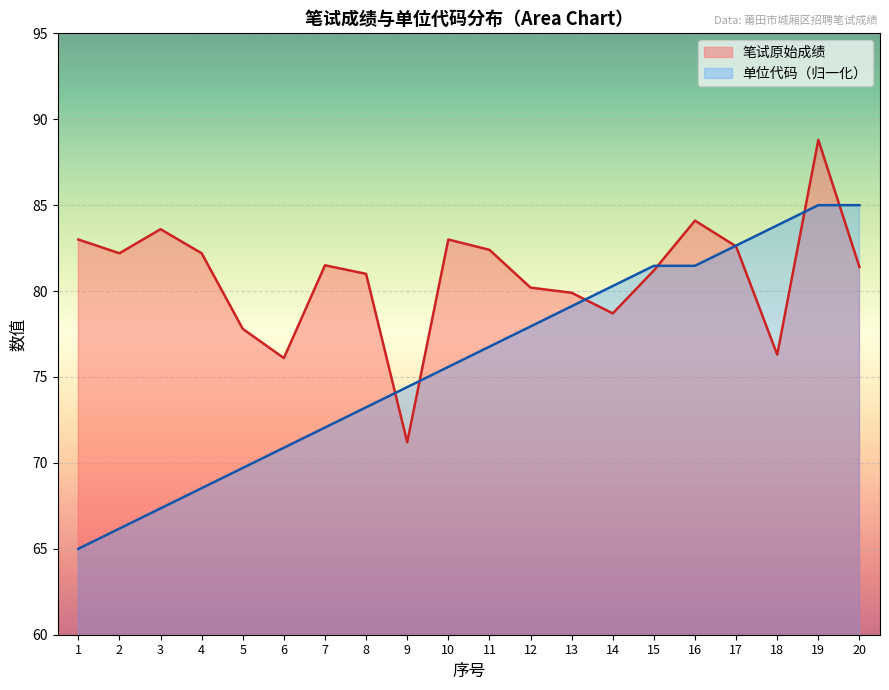

At how many categories does at least one series exceed 68?

20